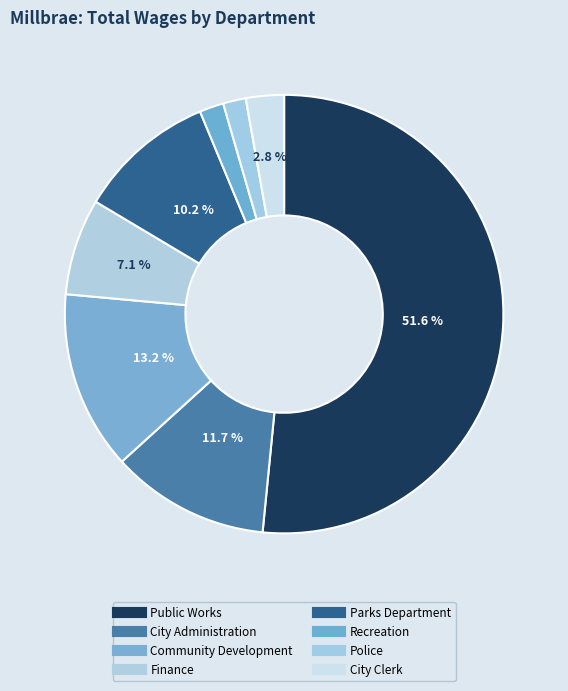

How many segments does this pie chart have?

8